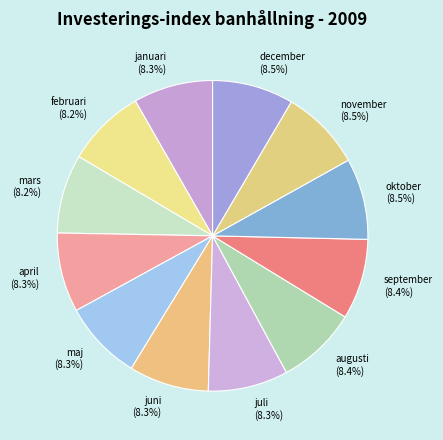

To the nearest percent, what is the combined percentage of september and januari?

17%